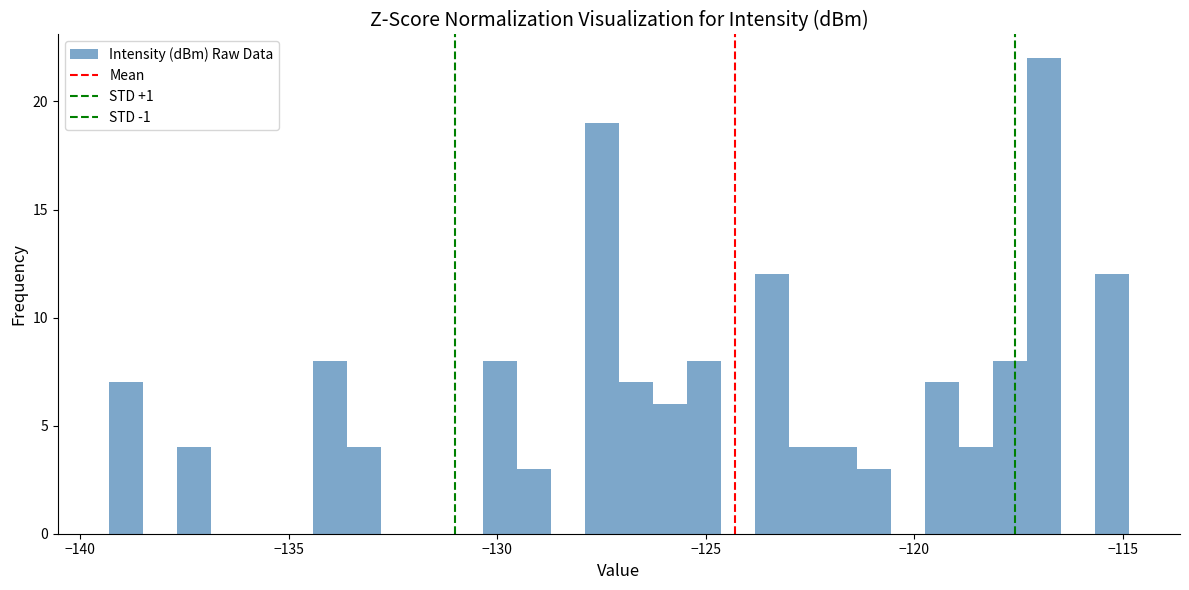

Around what value on the x-axis is the tallest bar? Give the approximate position of its centre, as read against the axis.

-117.0